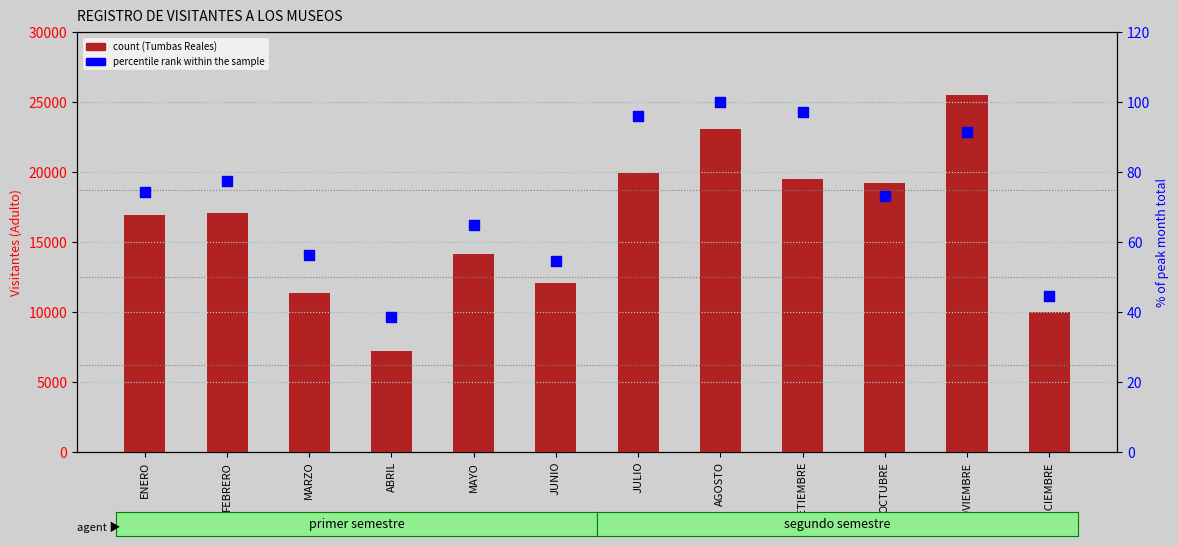

Which series reaches the maximum Y coordinate?

MUSEO TUMBAS REALES DE SIPÁN